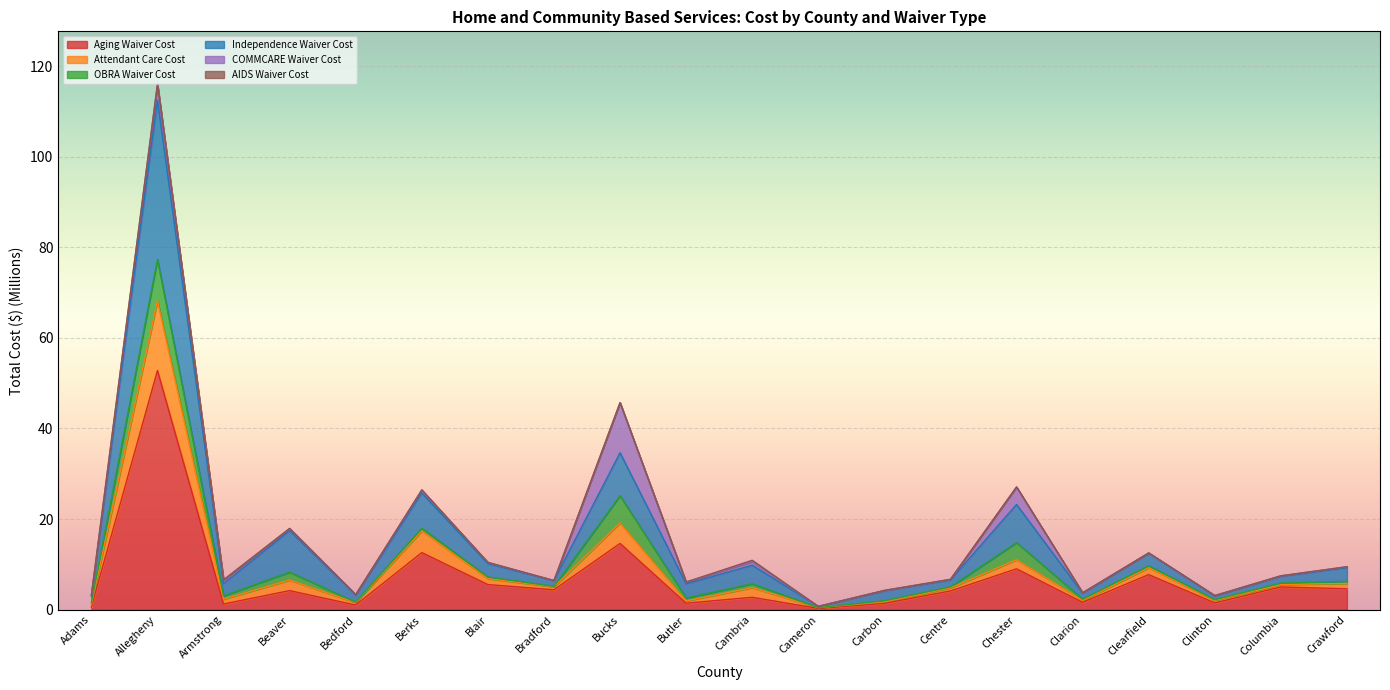

True or false: Attendant Care Cost and Independence Waiver Cost intersect in this chart.

False